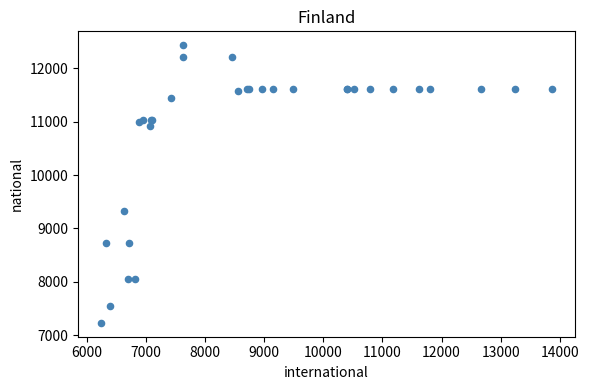

What Y value in the scatter plot is closest to 9832?

9319